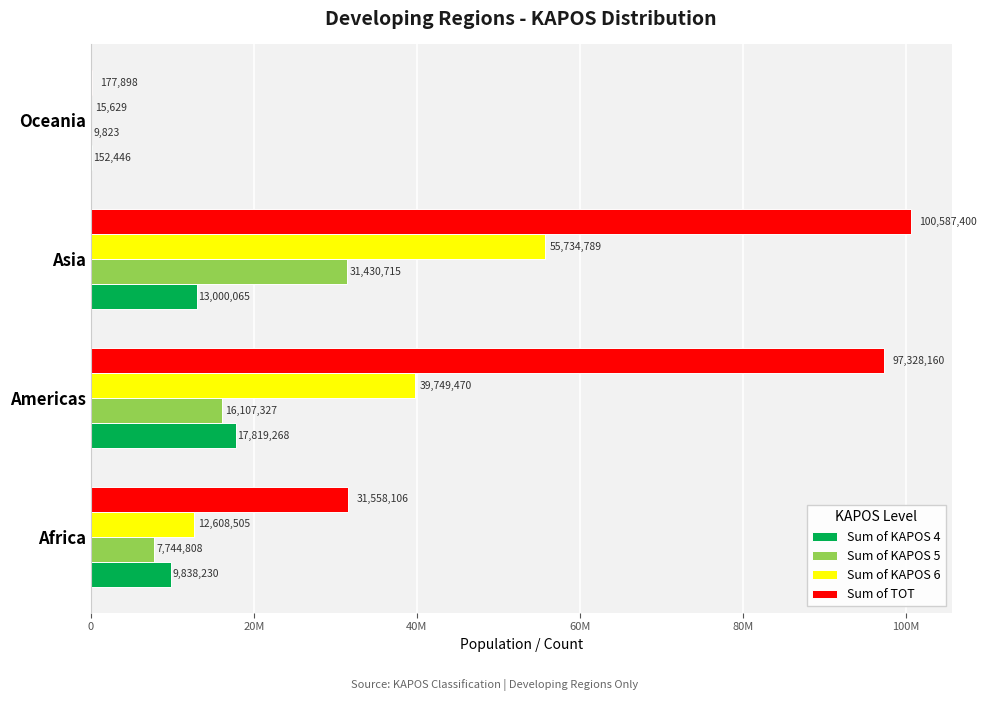

What are all the series names shown in the legend?

Sum of KAPOS 4, Sum of KAPOS 5, Sum of KAPOS 6, Sum of TOT